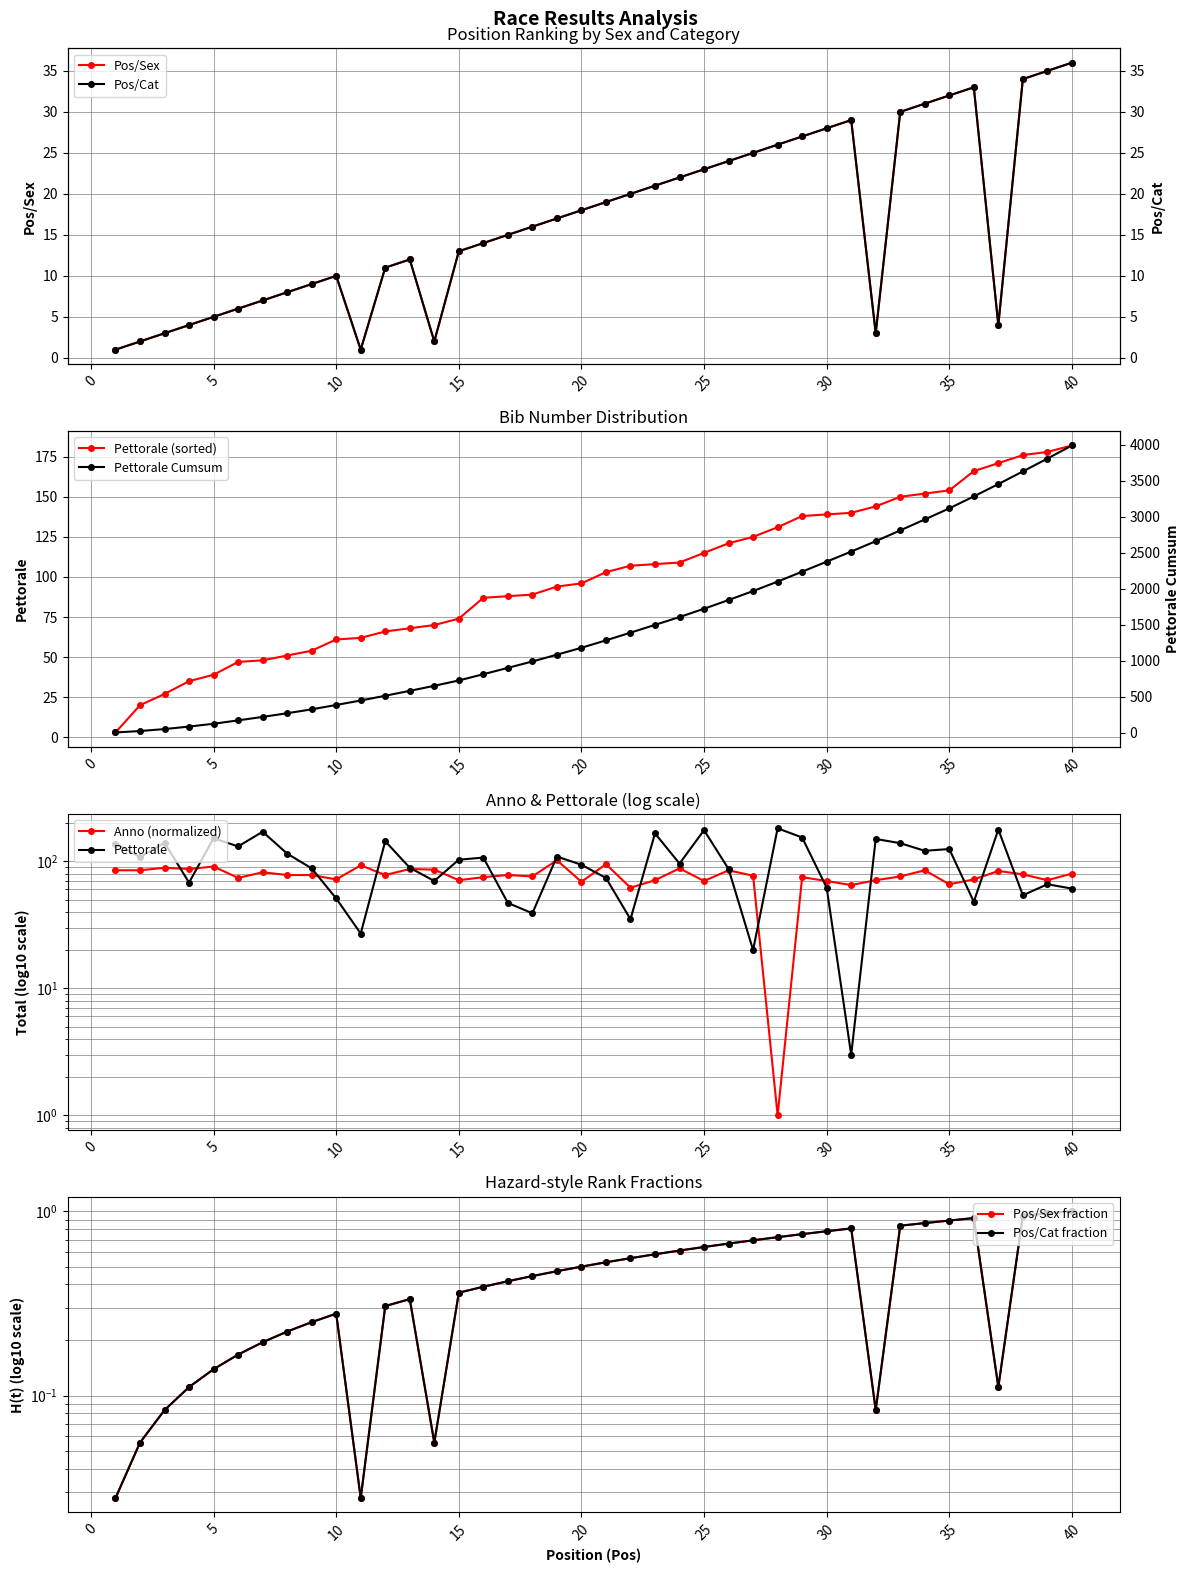

Rank the series by their average value, from highest to lowest.

Pos/Sex, Pos/Cat